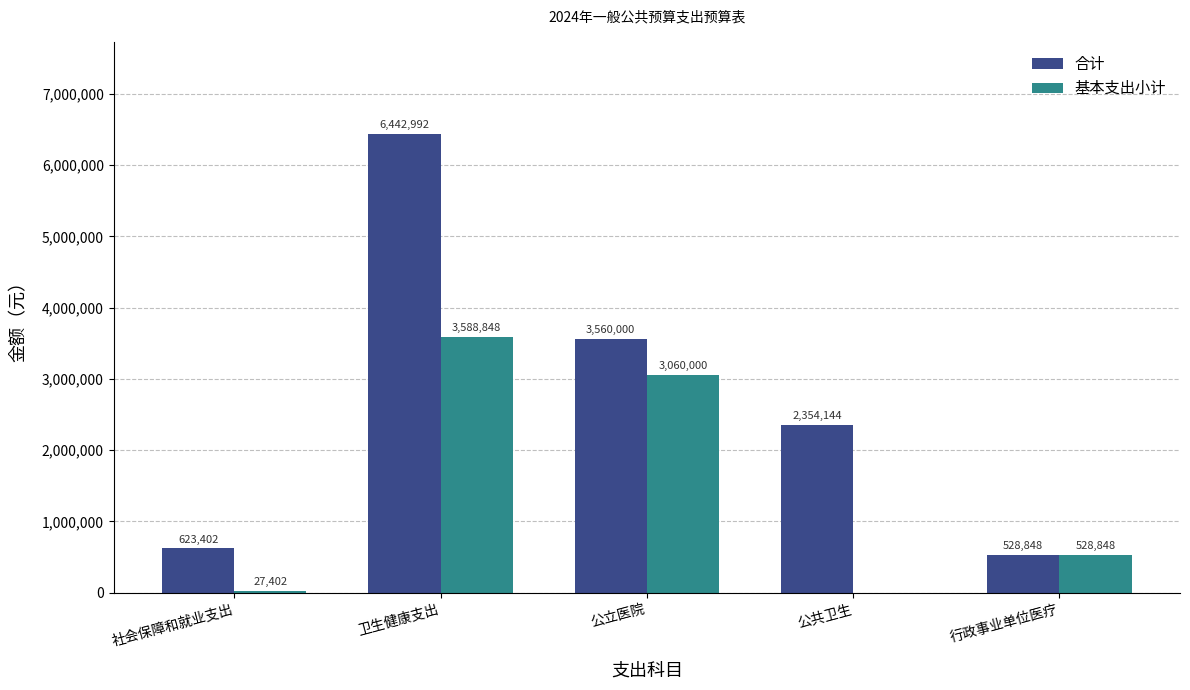

Does the chart contain stacked bars?

No